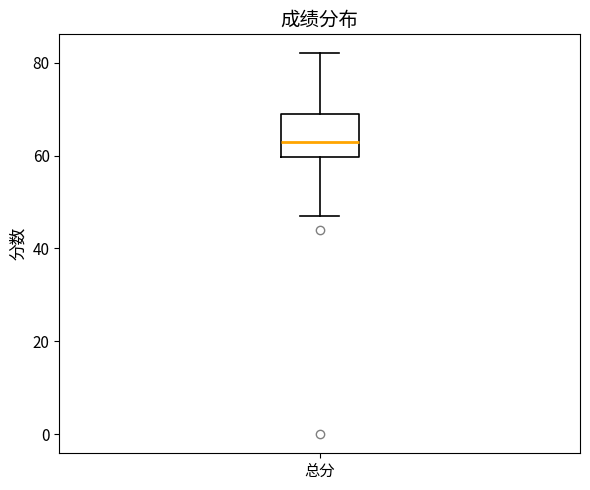

Read this box plot against the y-axis: the position of the median line, the range covered by the box, and the ends of both whiskers. The values are not printed on the chart, so give them approximately, as read against the axis.

median 64, box 60 to 70, whiskers 48 to 82